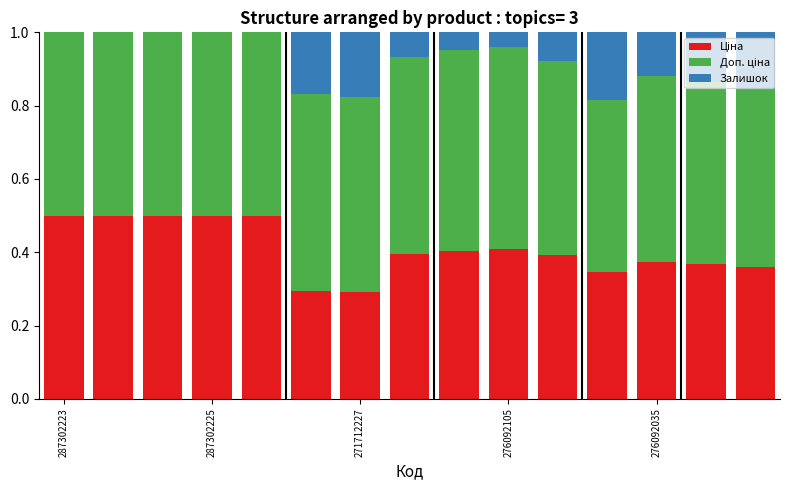

Does the chart contain stacked bars?

Yes